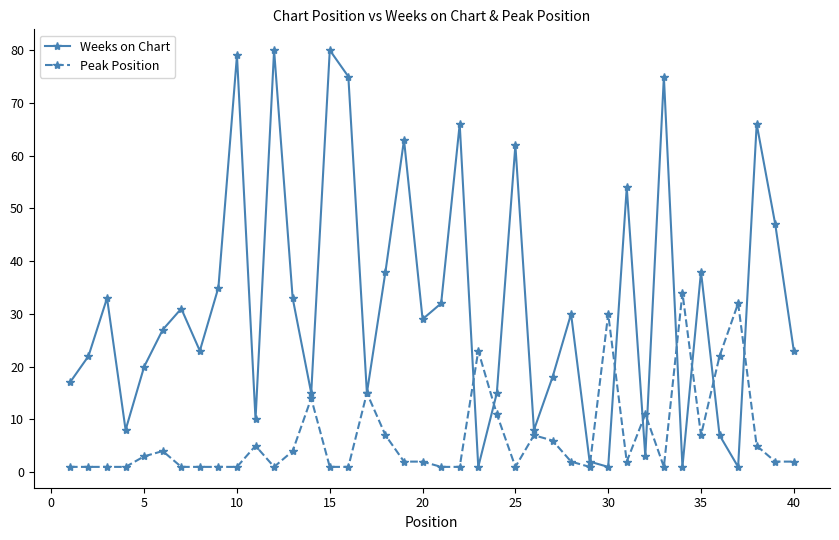

Reading left to right, what are all the values shown in this chart?

Weeks on Chart: 17	22	33	8	20	27	31	23	35	79	10	80	33	15	80	75	15	38	63	29	32	66	1	15	62	8	18	30	2	1	54	3	75	1	38	7	1	66	47	23
Peak Position: 1	1	1	1	3	4	1	1	1	1	5	1	4	14	1	1	15	7	2	2	1	1	23	11	1	7	6	2	1	30	2	11	1	34	7	22	32	5	2	2